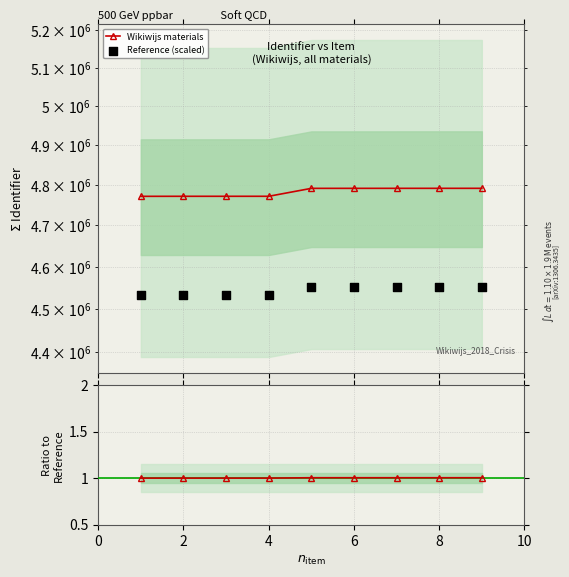

Which series has the largest total across all categories?

Wikiwijs materials